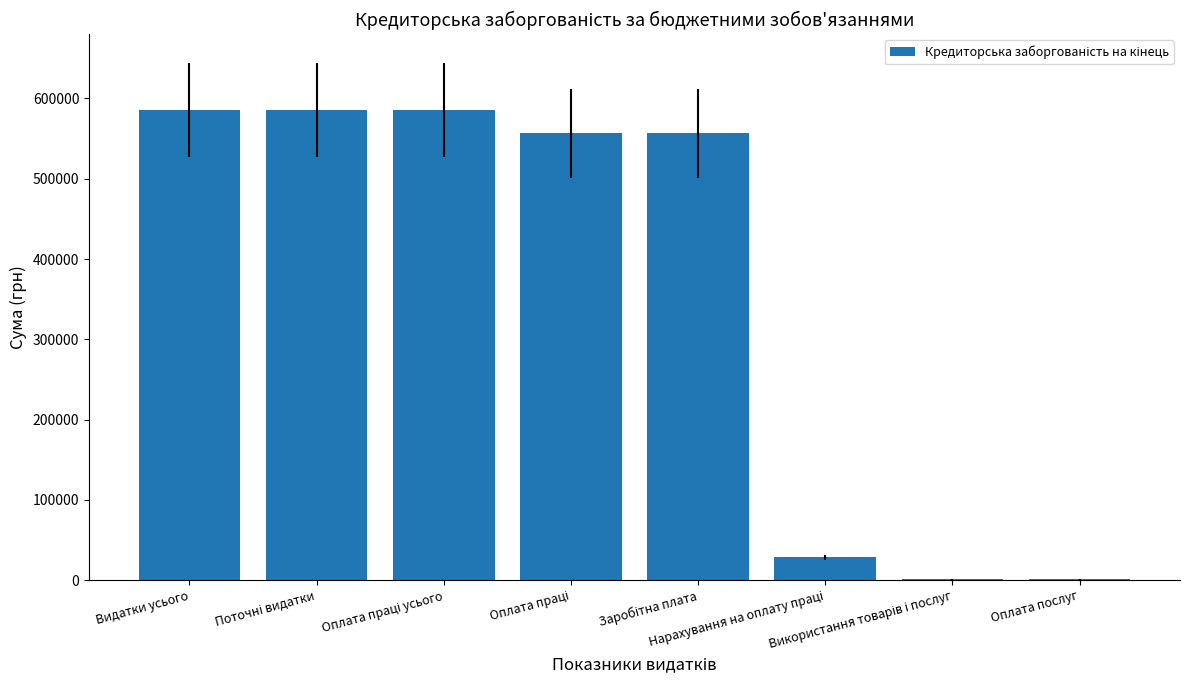

Which label corresponds to the smallest value in the chart?

Використання товарів і послуг